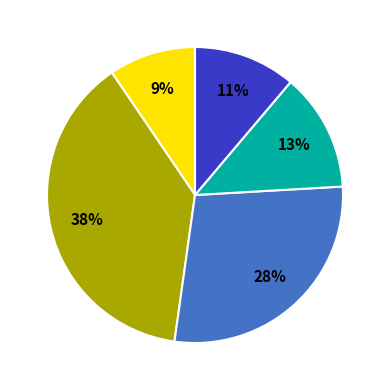

To the nearest percent, what is the difference between the largest and smallest slice percentages?

29%